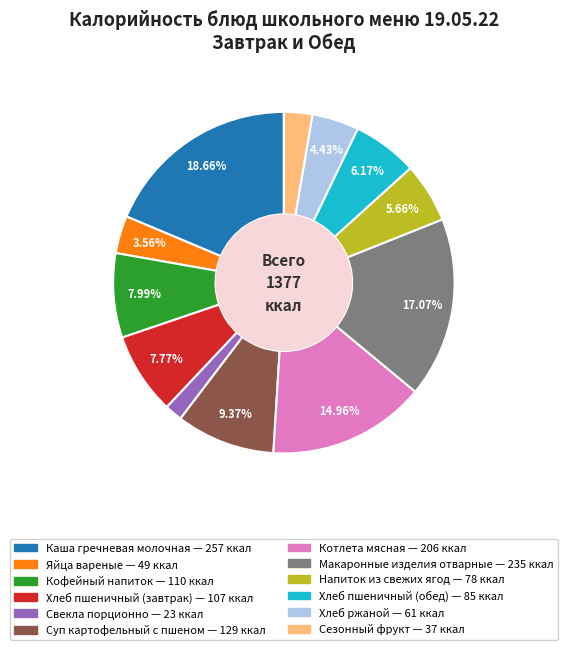

To the nearest percent, what percentage of the pie is Макаронные изделия отварные?

17%